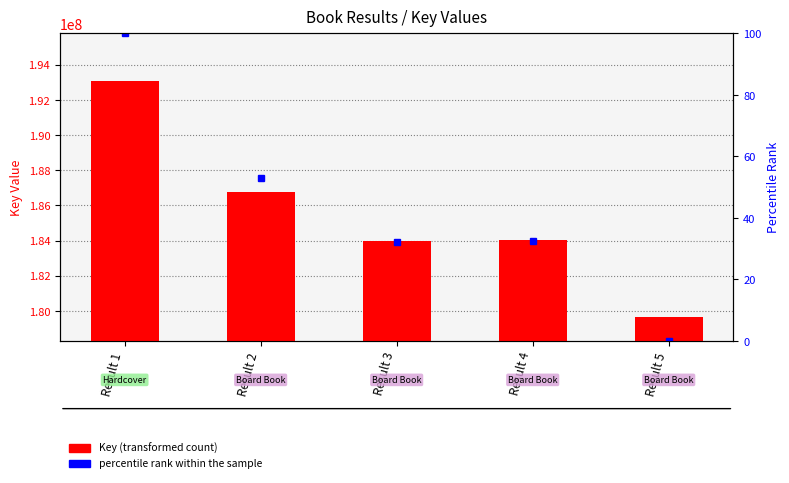

How many data points does each series have?

5